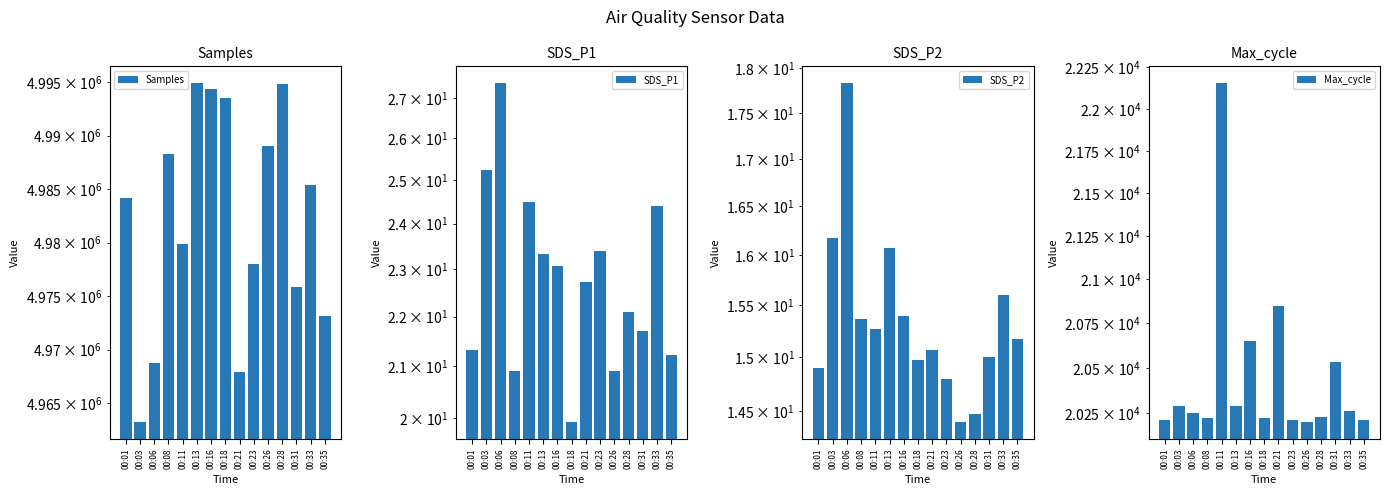

Reading right to left, list all the values displayed in this chart.

Samples: 4973155.0	4985364.0	4975817.0	4994826.0	4989005.0	4977967.0	4967946.0	4993484.0	4994385.0	4994904.0	4979853.0	4988268.0	4968745.0	4963265.0	4984129.0
SDS_P1: 21.2	24.4	21.7	22.1	20.9	23.4	22.7	19.9	23.1	23.3	24.5	20.9	27.4	25.2	21.3
SDS_P2: 15.2	15.6	15.0	14.5	14.4	14.8	15.1	15.0	15.4	16.1	15.3	15.4	17.8	16.2	14.9
Max_cycle: 20212.0	20258.0	20533.0	20226.0	20199.0	20211.0	20851.0	20219.0	20650.0	20286.0	22154.0	20223.0	20250.0	20290.0	20212.0